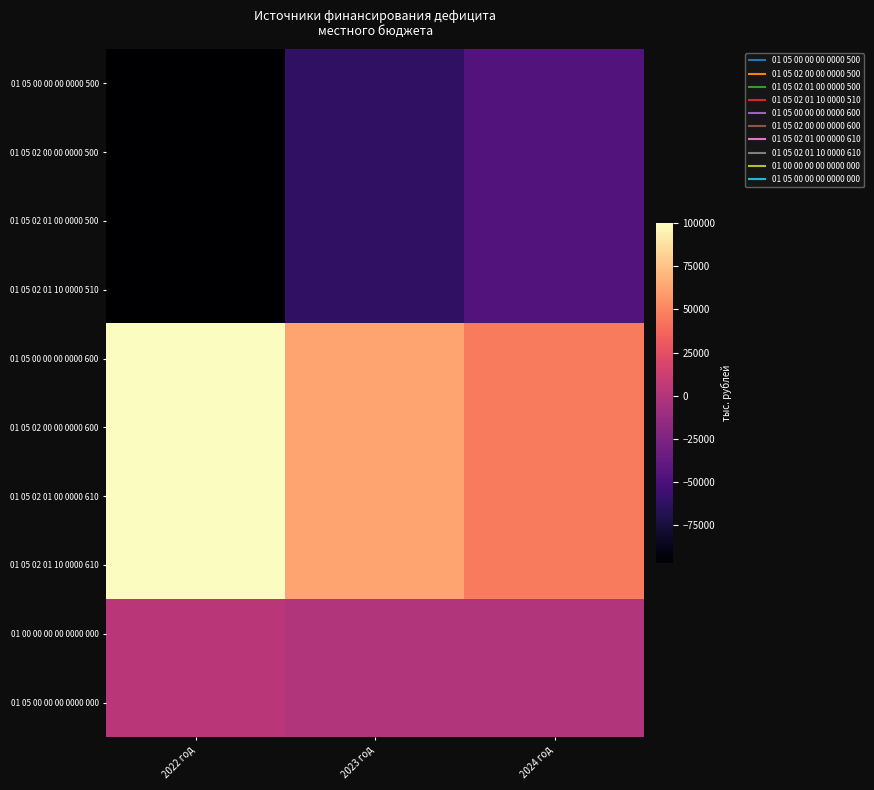

What is the greatest value displayed?

100177.8